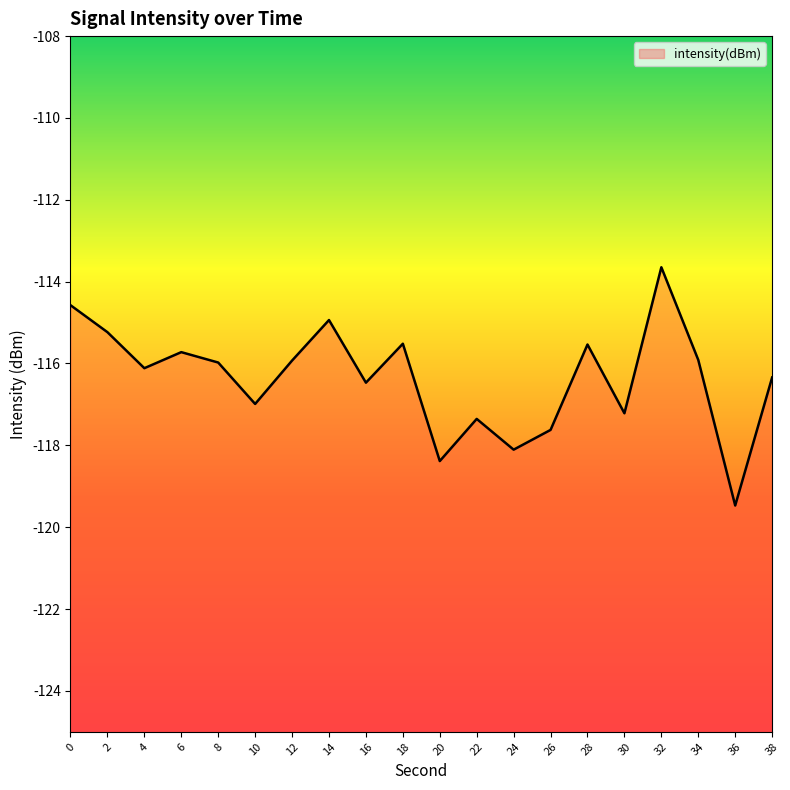

How many distinct data groups are displayed?

1